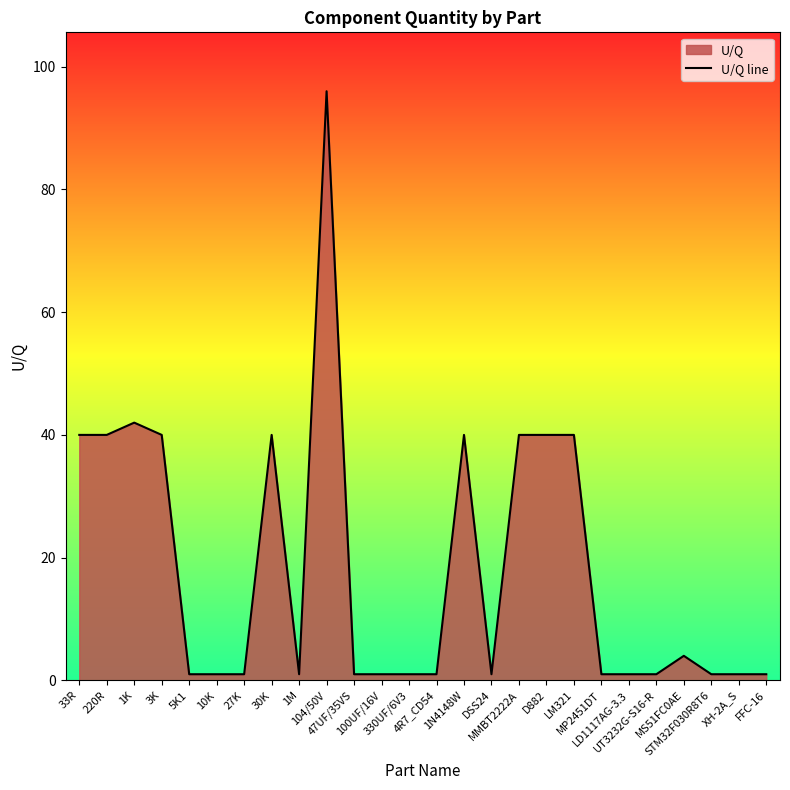

At which category does the data reach its first local valley?

1M